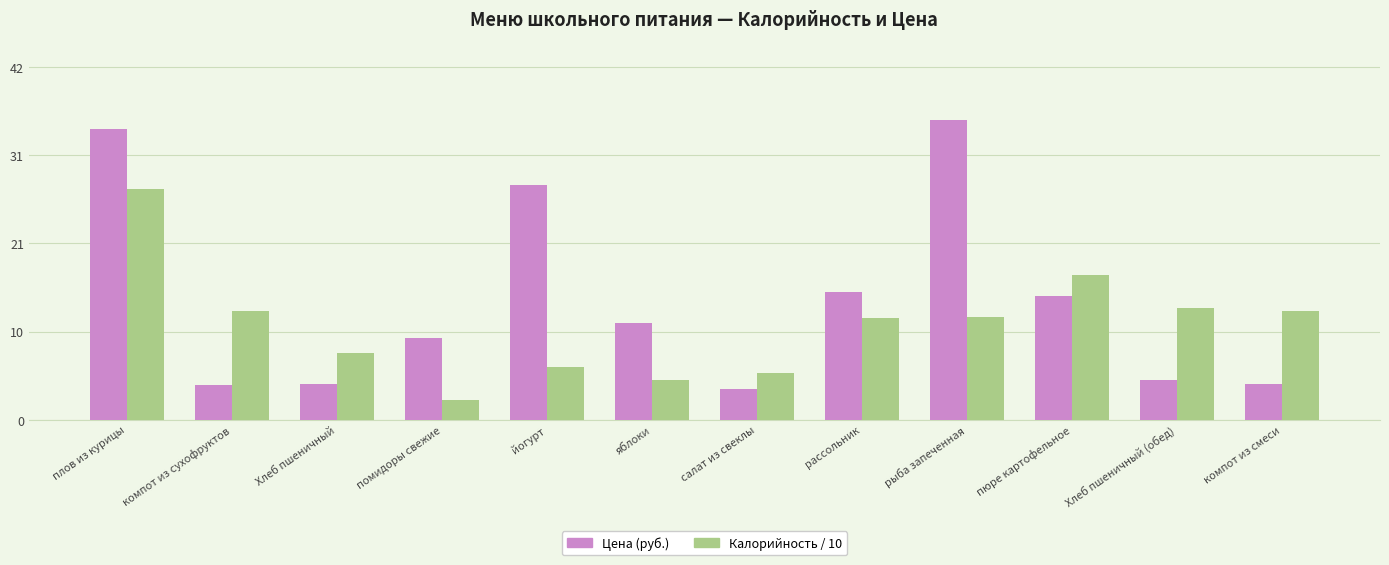

At how many categories does at least one series exceed 15?

5